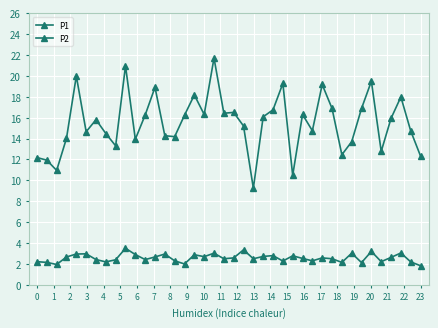

Does the chart display data point markers on the line(s)?

Yes